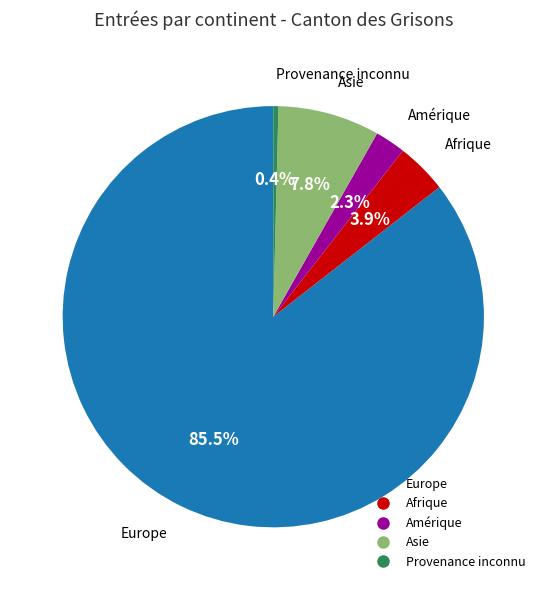

What is the smallest slice in the pie chart?

Provenance inconnu